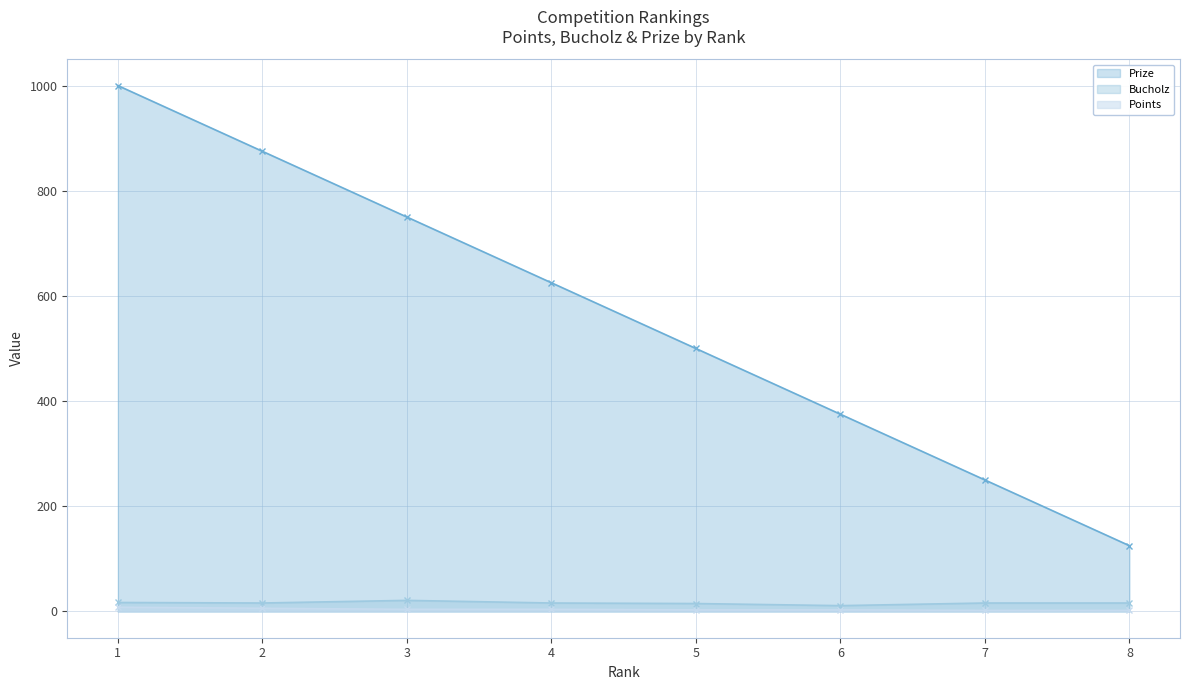

Count the Points values in the range 3 to 6.

5